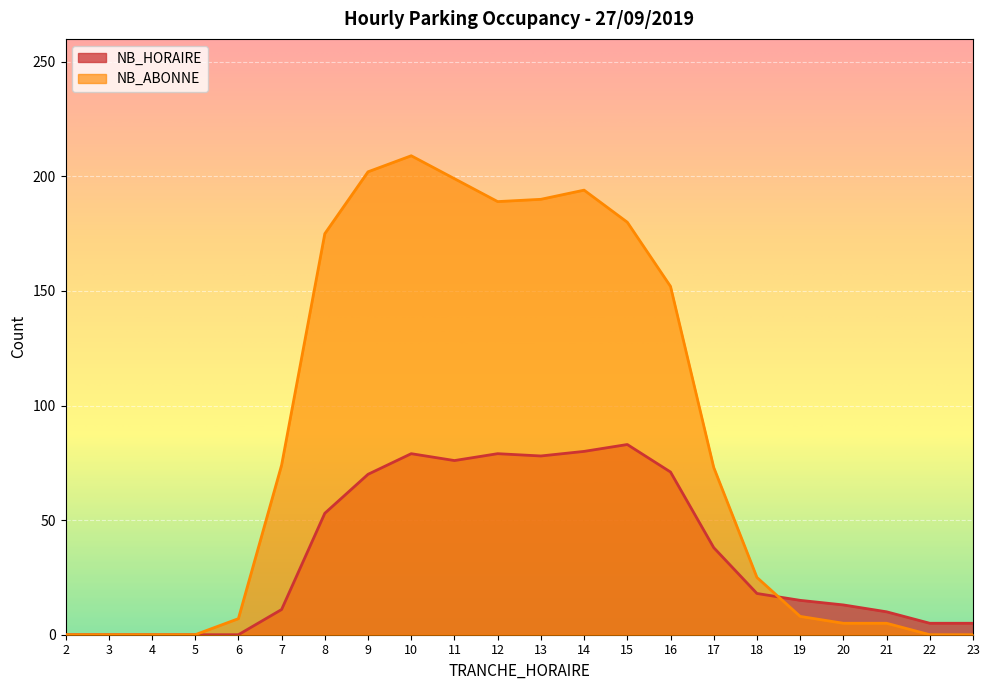

Between 23 and 15, which is larger?

15